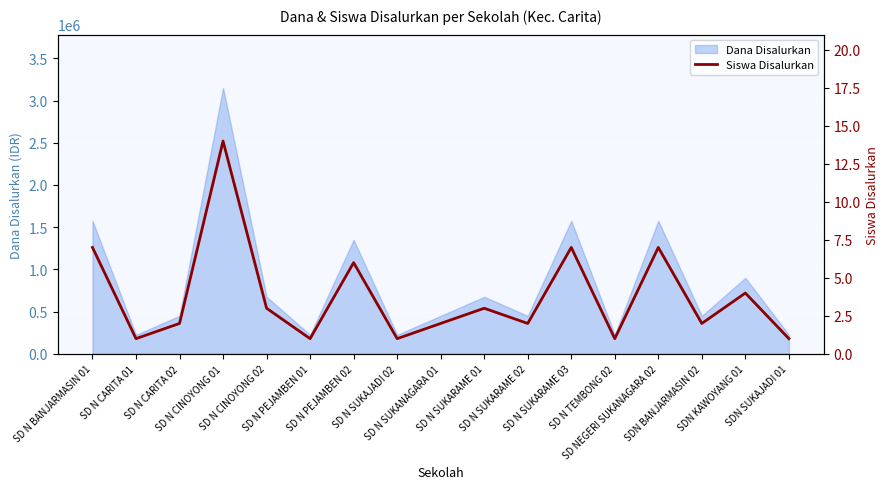

What is the label of the 3rd point from the left?

SD N CARITA 02